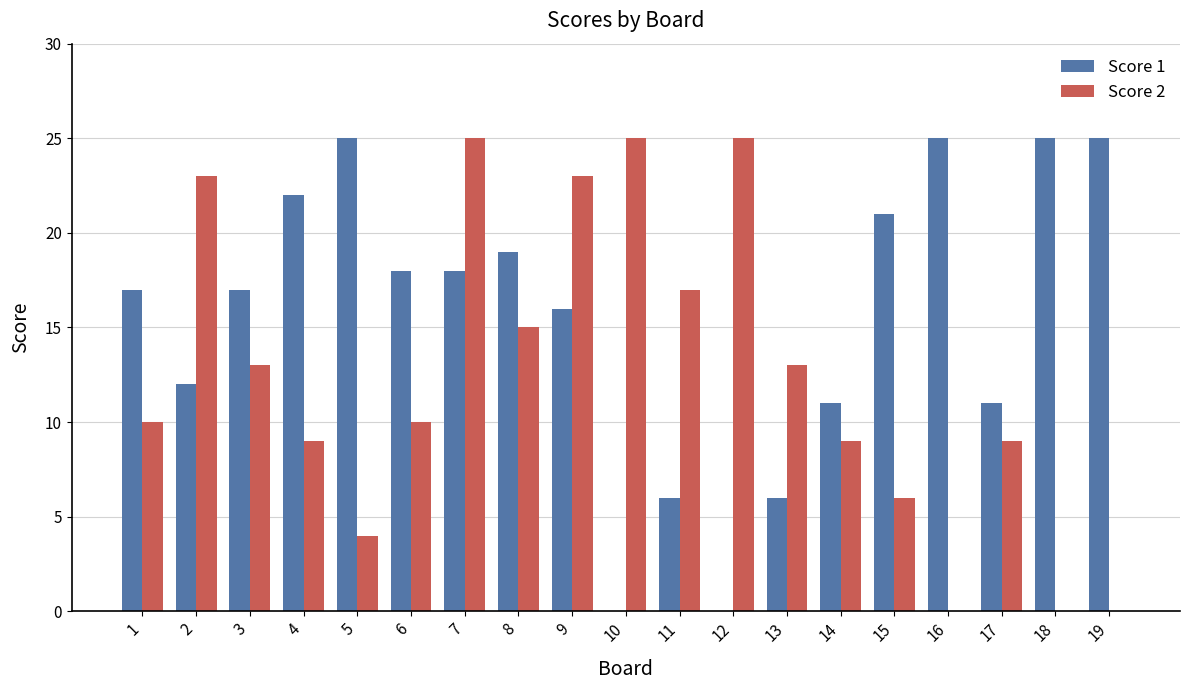

Between 9 and 11, which series saw the biggest shift?

Score 1